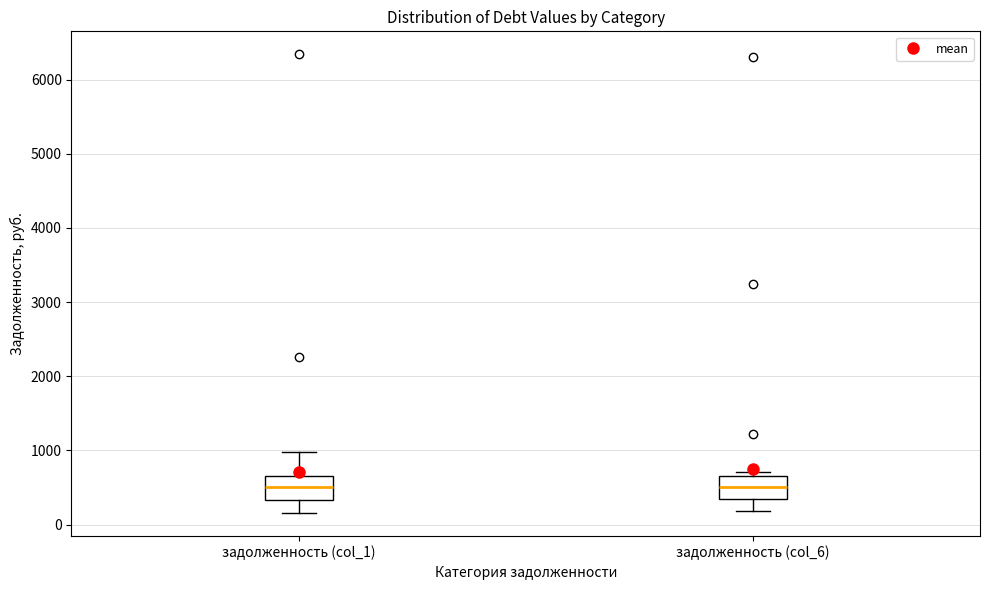

Reading left to right, read every box against the y-axis: the position of its median line, the range the box covers, and the ends of its whiskers. The values are not printed on the chart, so give them approximately, as read against the axis.

задолженность (col_1): median 500, box 300 to 700, whiskers 200 to 1000
задолженность (col_6): median 500, box 300 to 700, whiskers 200 to 700 (just above the box's upper edge)